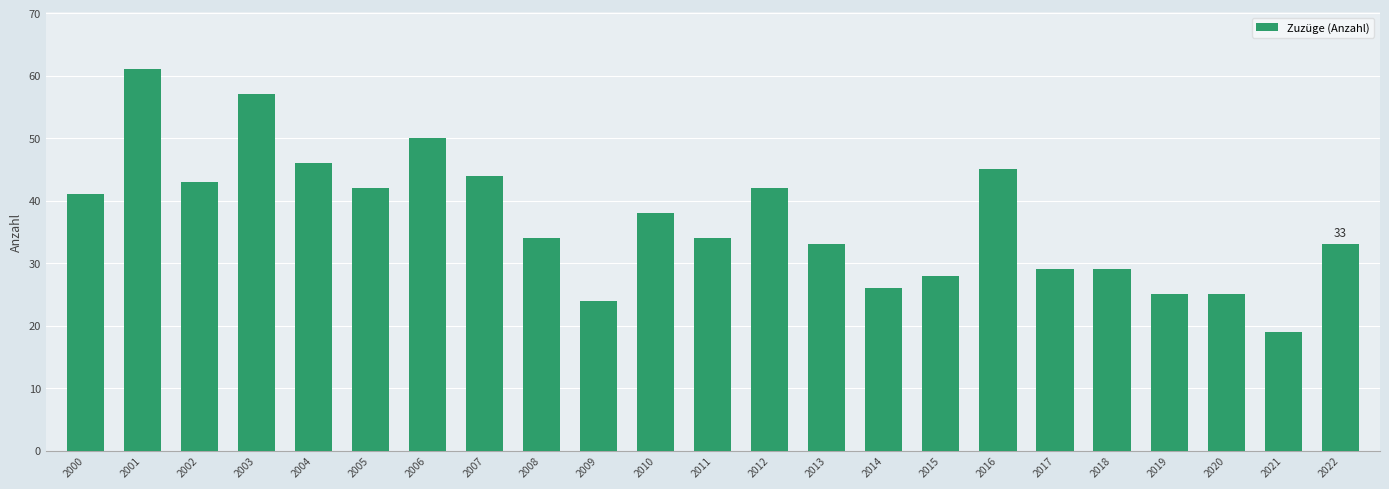

Reading left to right, extract all data points from this chart.

41	61	43	57	46	42	50	44	34	24	38	34	42	33	26	28	45	29	29	25	25	19	33